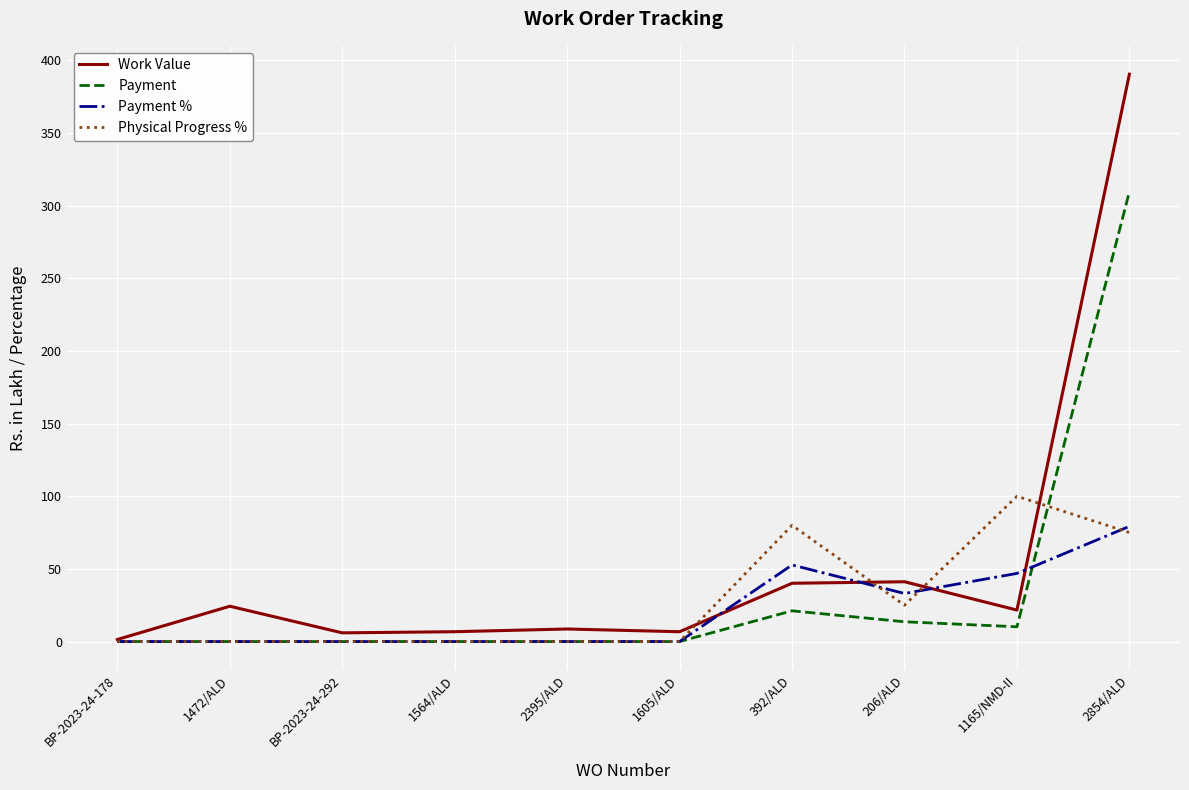

Is it true that Physical Progress % equals 75.0 at 2854/ALD?

True